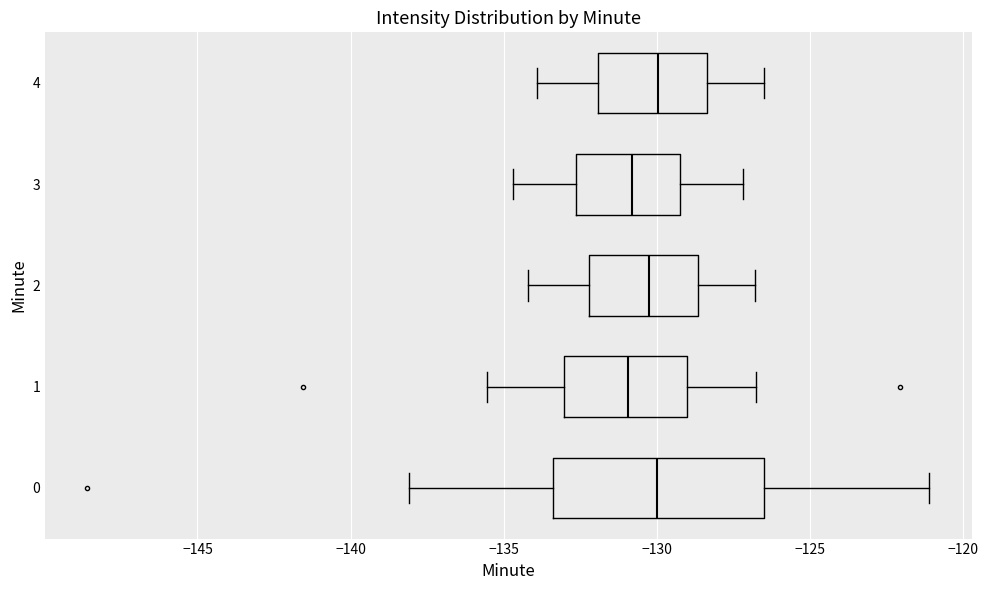

Reading bottom to top, transcribe this box plot: for each box, give where its median line is, the range the box spans, and where its two whiskers end, as read against the x-axis. The values are not printed on the chart, so give them approximately, as read against the axis.

0: median -130.0, box -133.5 to -126.5, whiskers -138.0 to -121.0
1: median -131.0, box -133.0 to -129.0, whiskers -135.5 to -127.0
2: median -130.0, box -132.0 to -128.5, whiskers -134.0 to -127.0
3: median -131.0, box -132.5 to -129.0, whiskers -134.5 to -127.0
4: median -130.0, box -132.0 to -128.5, whiskers -134.0 to -126.5